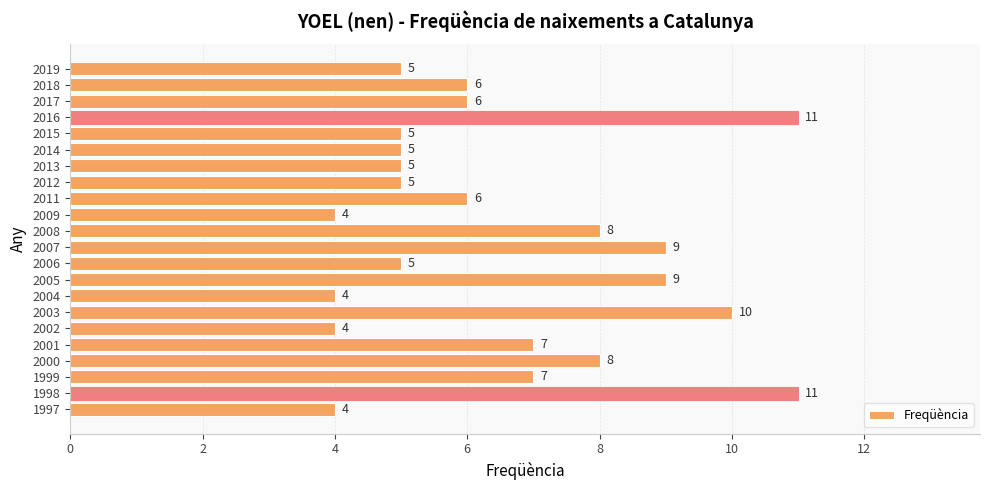

Are the bars horizontal?

Yes